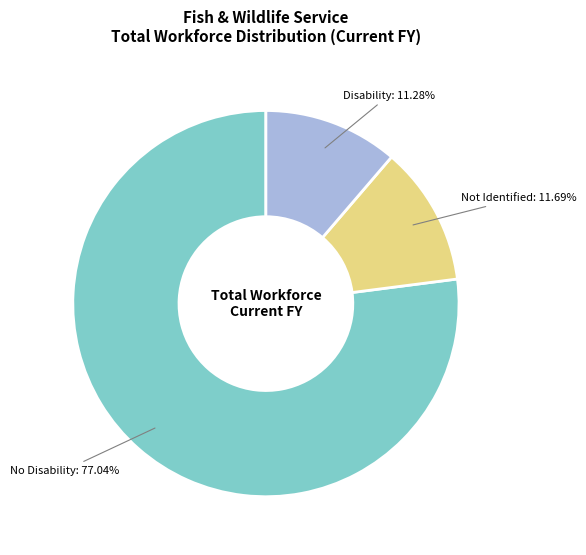

Does any single category account for the majority?

Yes